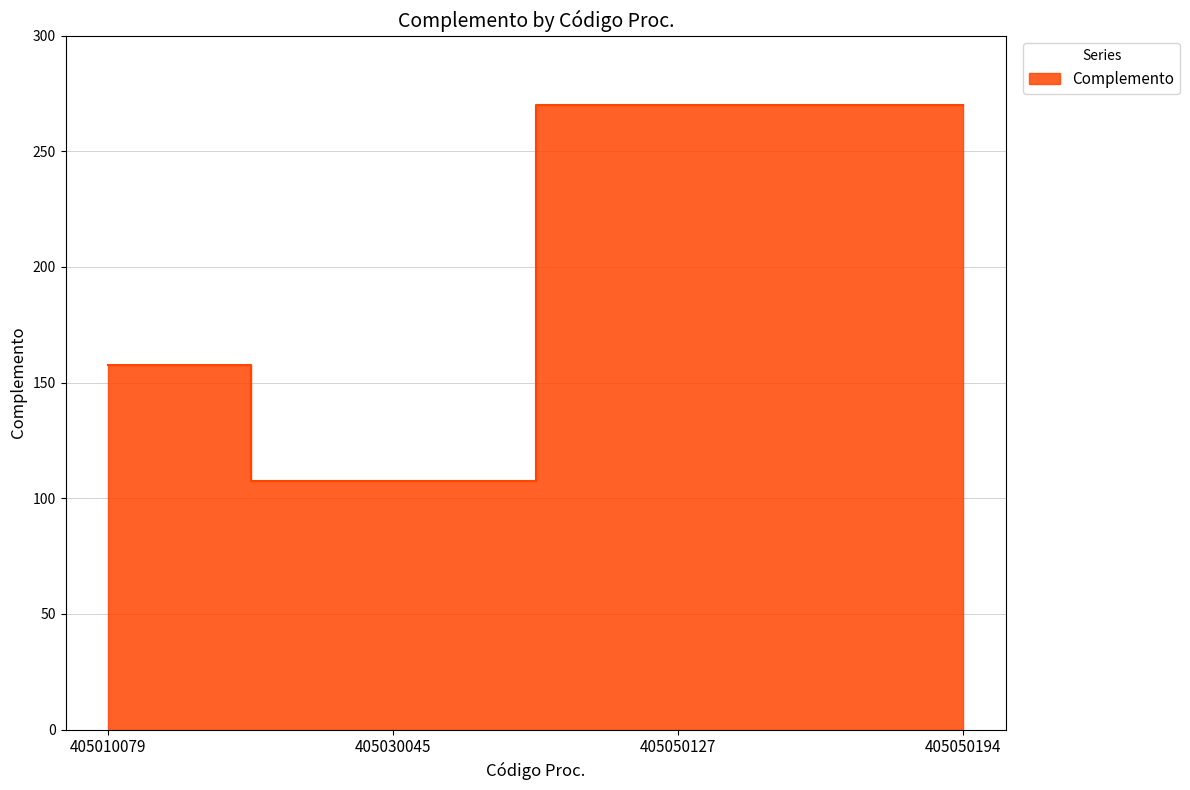

Where is the first local minimum?

405030045